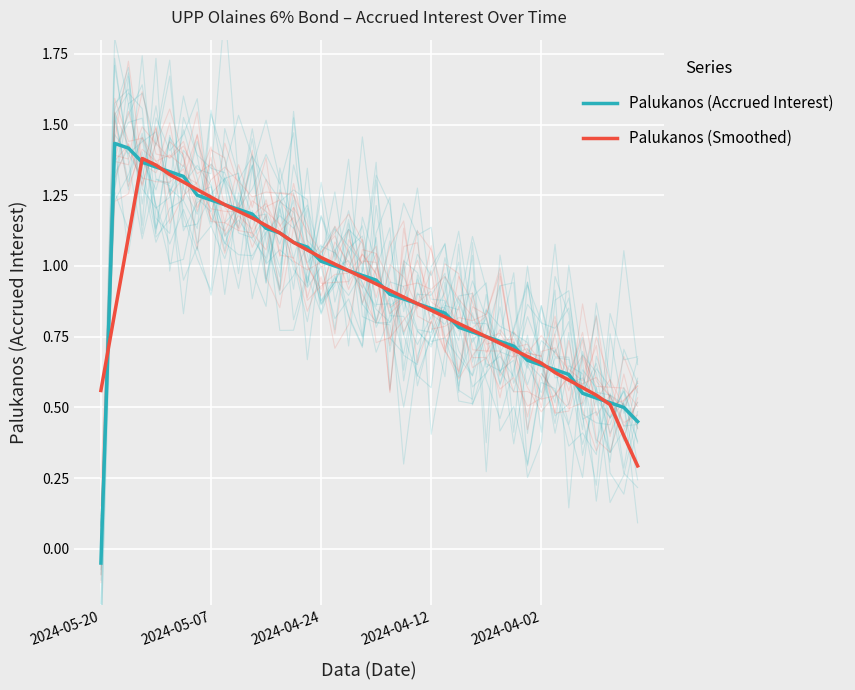

What is the sum of all Palukanos (Smoothed) values?

36.2